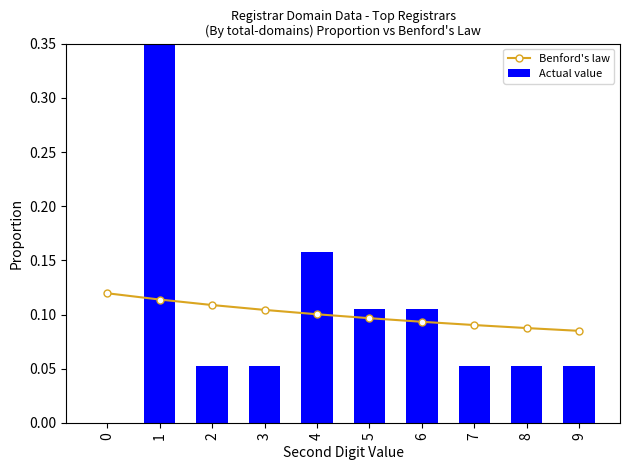

What is the total value across all series at 2?

0.2